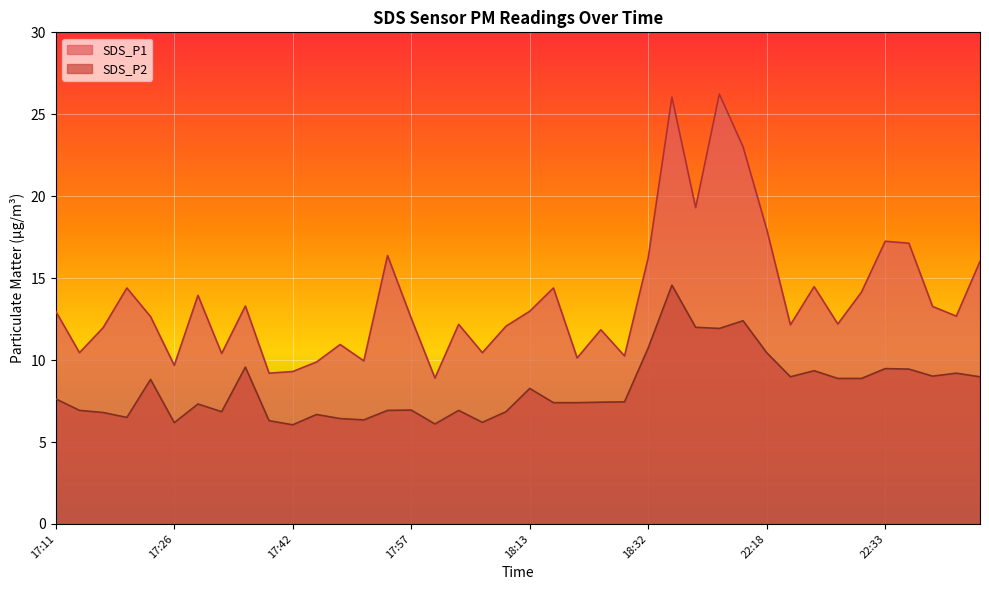

Reading left to right, extract all data points from this chart.

SDS_P1: 13.0	10.4	12.0	14.4	12.7	9.7	13.9	10.4	13.3	9.2	9.3	9.9	10.9	9.9	16.4	12.6	8.9	12.2	10.4	12.1	13.0	14.4	10.1	11.8	10.2	16.2	26.1	19.3	26.2	23.0	18.0	12.2	14.5	12.2	14.2	17.2	17.1	13.3	12.7	16.0
SDS_P2: 7.6	6.9	6.8	6.5	8.8	6.2	7.3	6.8	9.6	6.3	6.0	6.7	6.4	6.3	6.9	7.0	6.1	6.9	6.2	6.8	8.3	7.4	7.4	7.4	7.5	10.8	14.6	12.0	11.9	12.4	10.4	9.0	9.3	8.9	8.9	9.5	9.4	9.0	9.2	9.0